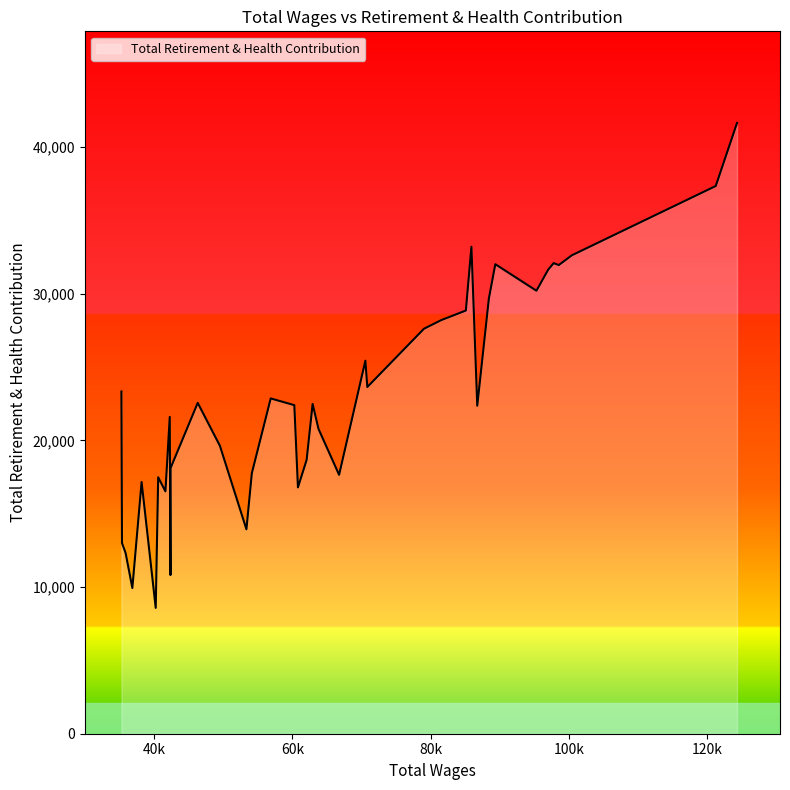

What is the maximum value shown in the chart?

41636